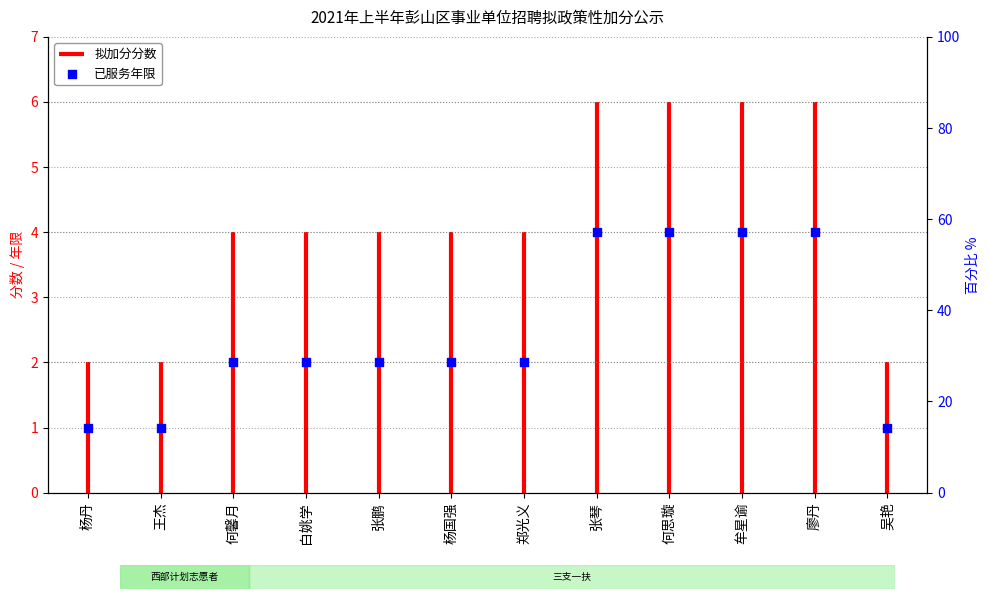

What is the ratio of the value at 张琴 to the value at 吴艳?

4.0